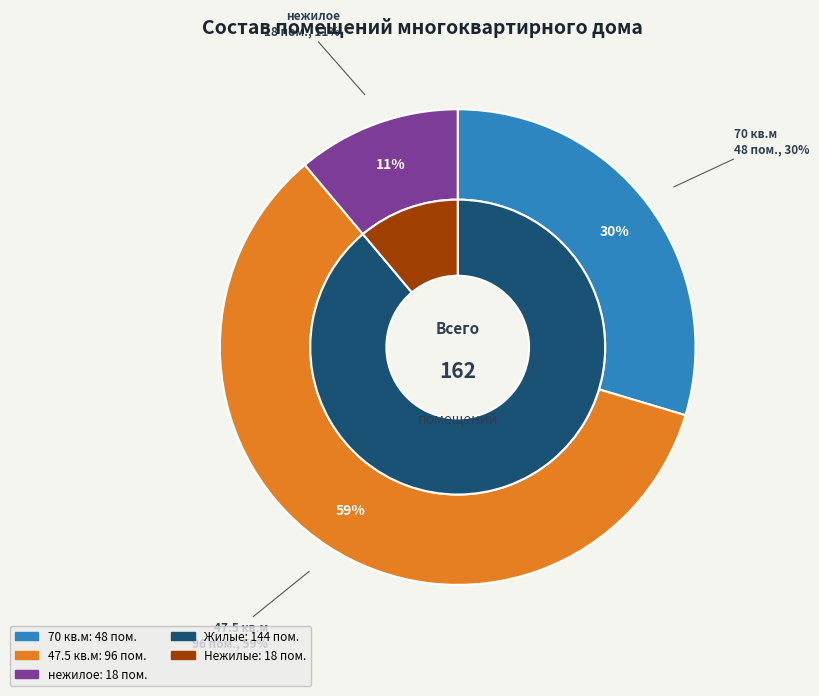

Is there any slice that represents more than half of the pie?

Yes